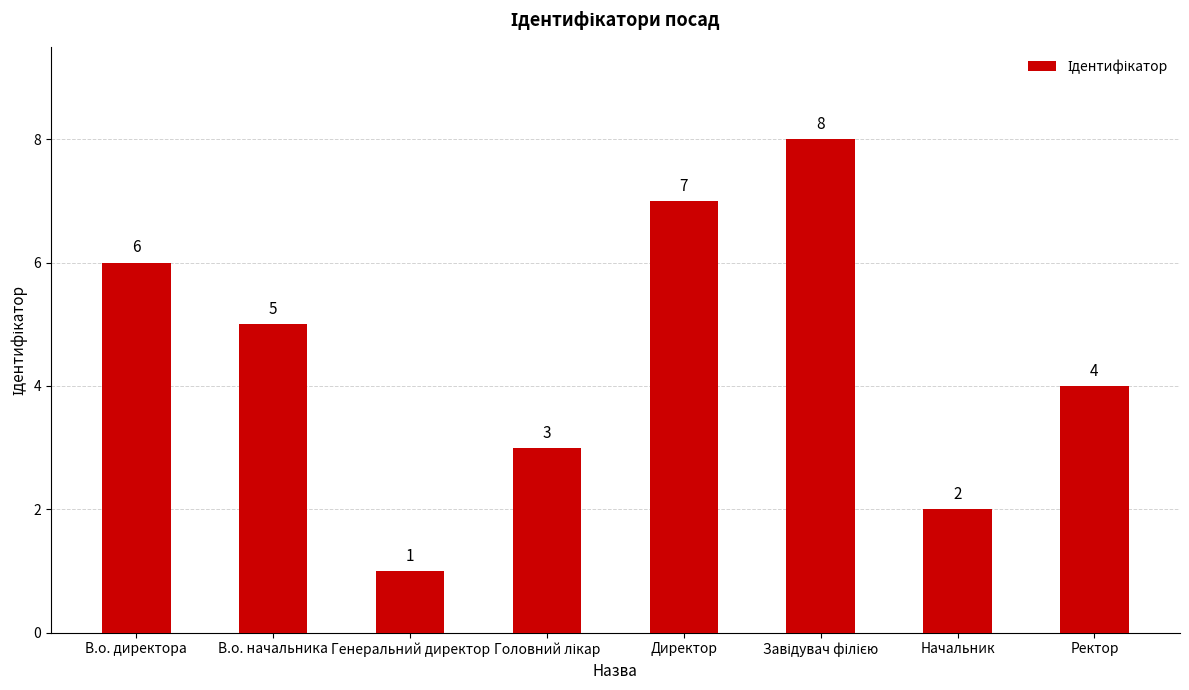

What is the approximate value at В.о. директора?

6